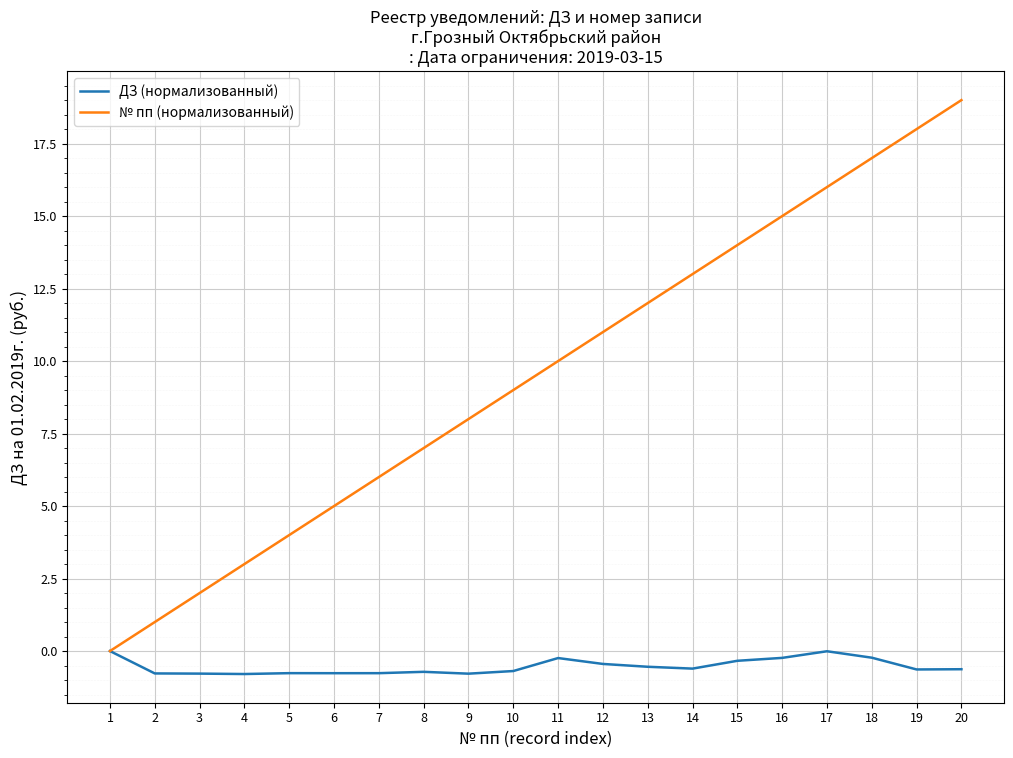

At which category is the sum across all series the highest?

20